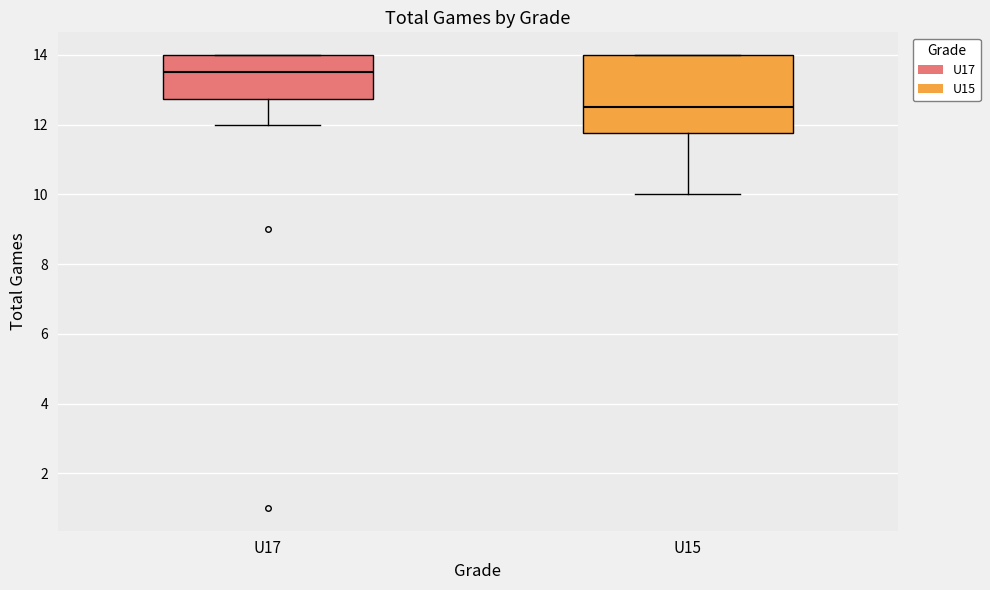

Reading left to right, transcribe this box plot: for each box, give where its median line is, the range the box spans, and where its two whiskers end, as read against the y-axis. The values are not printed on the chart, so give them approximately, as read against the axis.

U17: median 13.6, box 12.8 to 14.0, whiskers 12.0 to 14.0
U15: median 12.6, box 11.8 to 14.0, whiskers 10.0 to 14.0